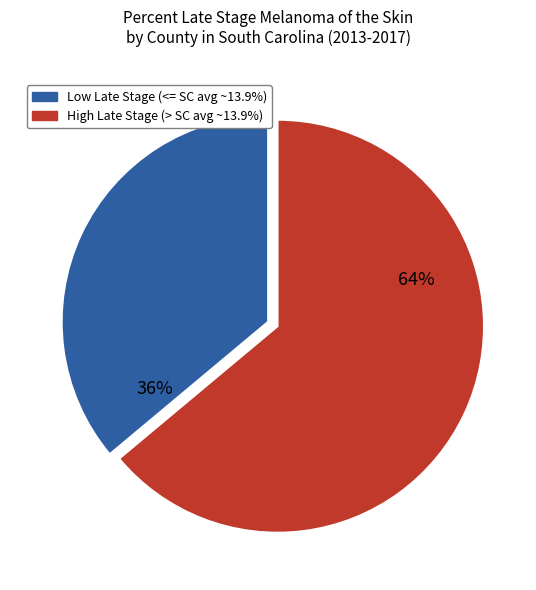

To the nearest percent, what is the difference between the largest and smallest slice percentages?

28%